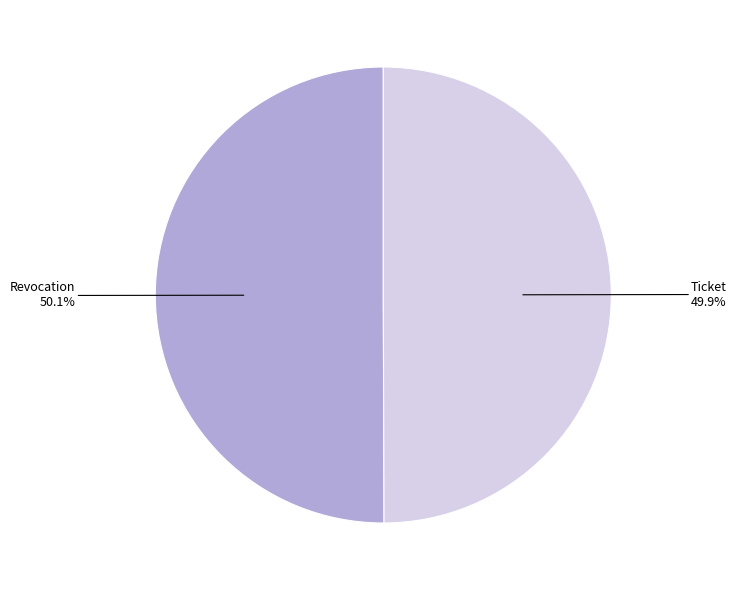

Does any single category account for the majority?

Yes